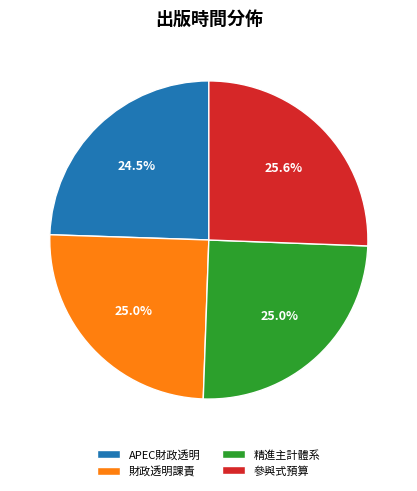

Which has a higher value, 參與式預算 or 精進主計體系?

參與式預算